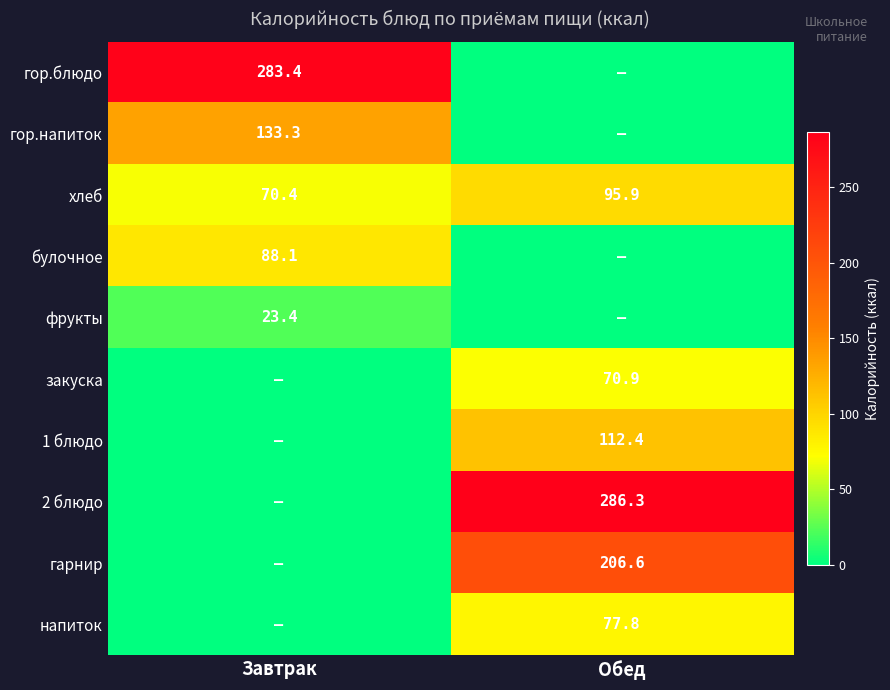

What is the maximum value for хлеб?

95.9